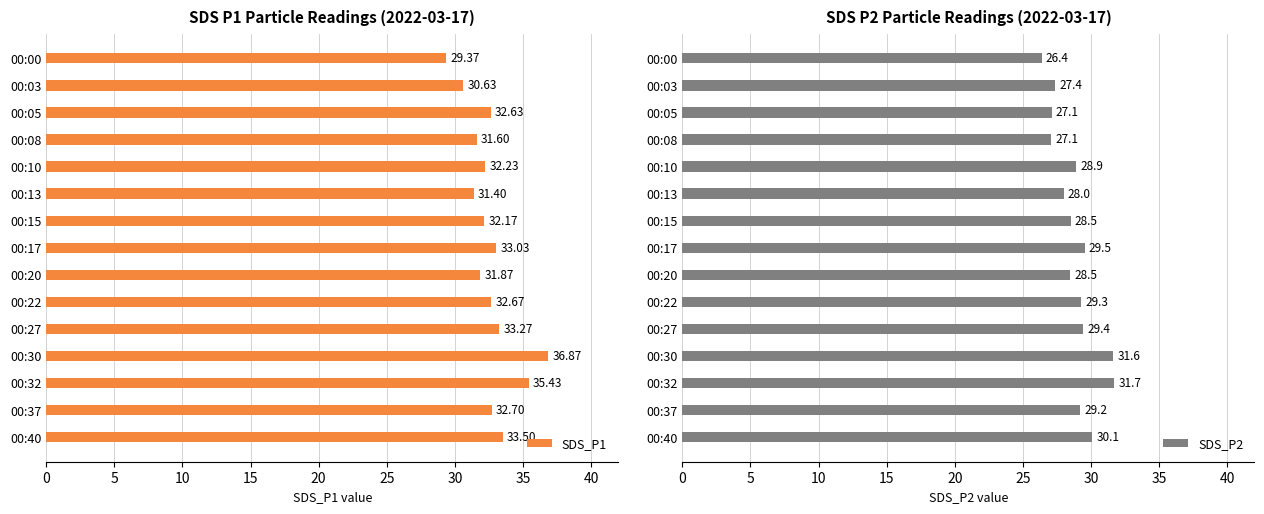

At how many categories does at least one series exceed 27?

15